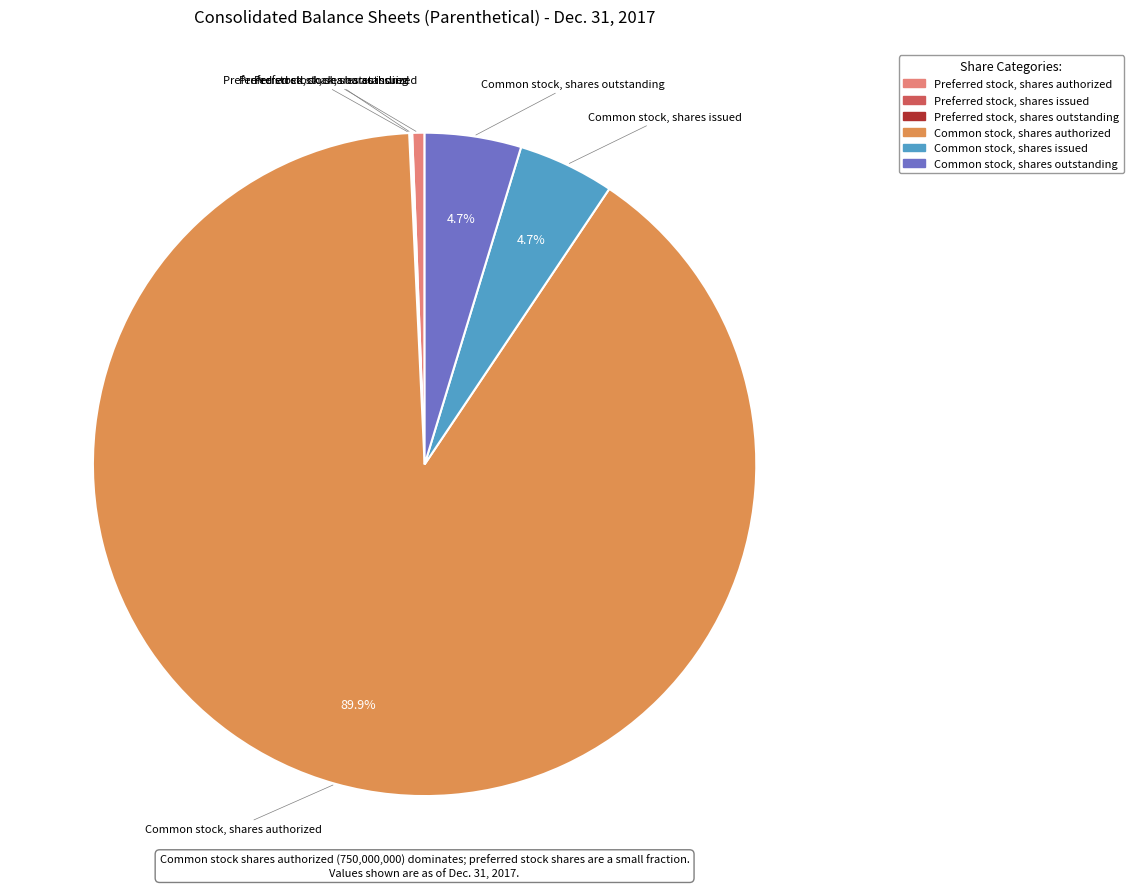

To the nearest percent, what is the combined percentage of Common stock, shares issued and Common stock, shares authorized?

95%